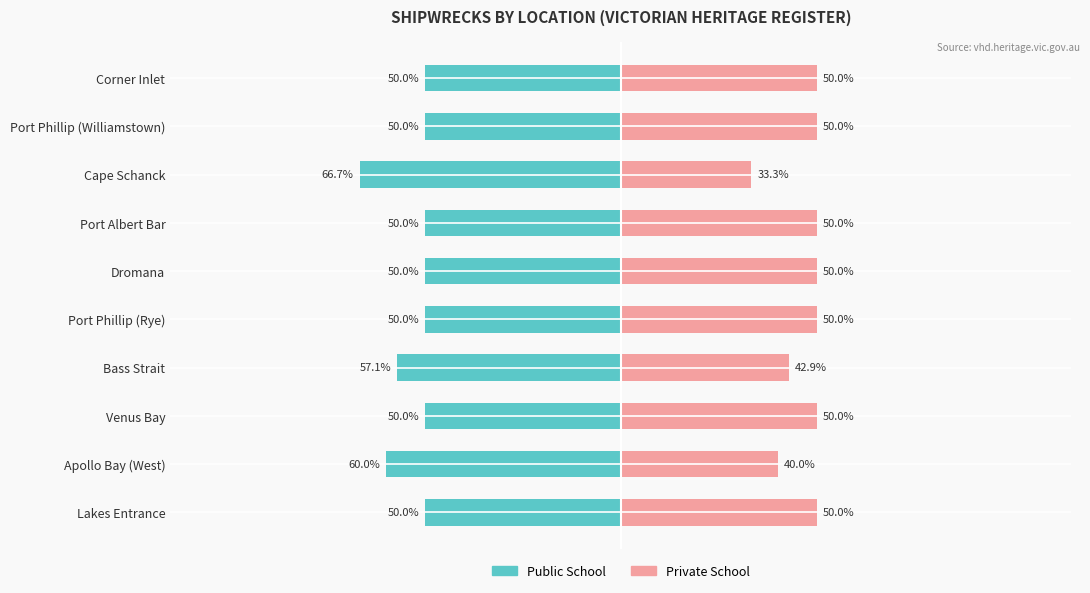

How many values in the Public School series are below -50?

3